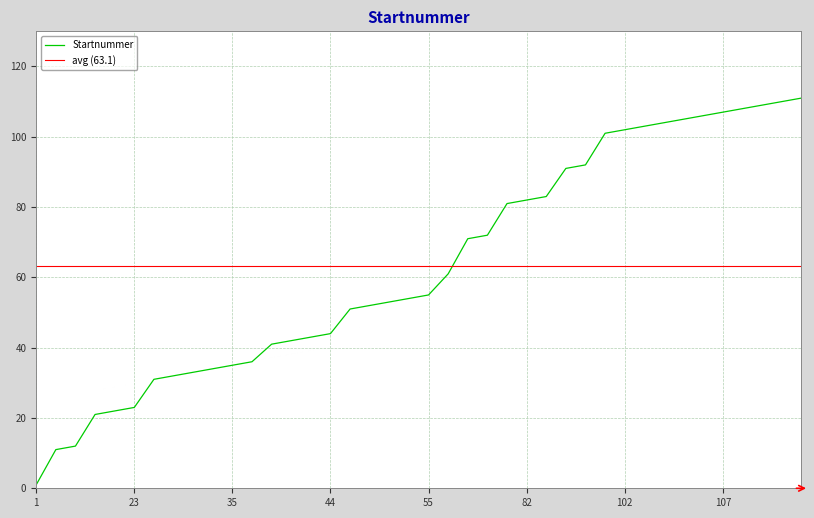

Where does the data first go above 55?

61